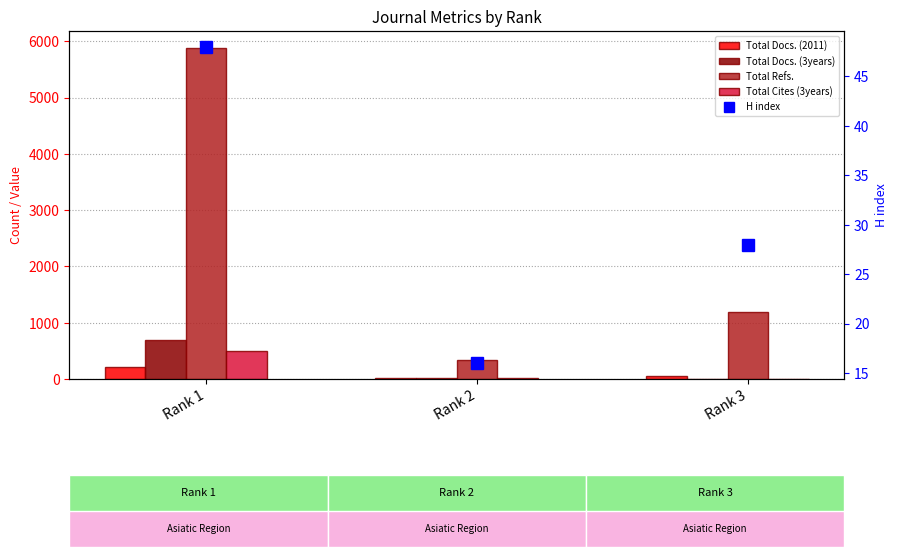

Does the chart contain stacked bars?

No